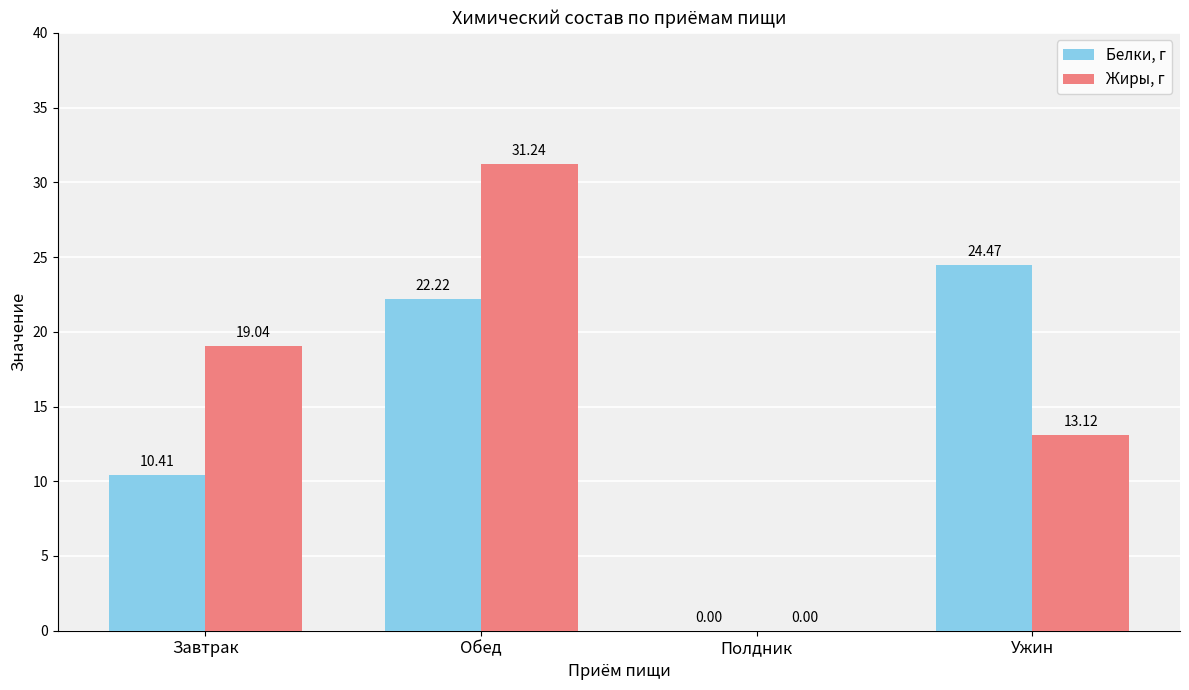

Reading right to left, extract all data points from this chart.

Белки, г: Ужин=24.5	Полдник=0.0	Обед=22.2	Завтрак=10.4
Жиры, г: Ужин=13.1	Полдник=0.0	Обед=31.2	Завтрак=19.0